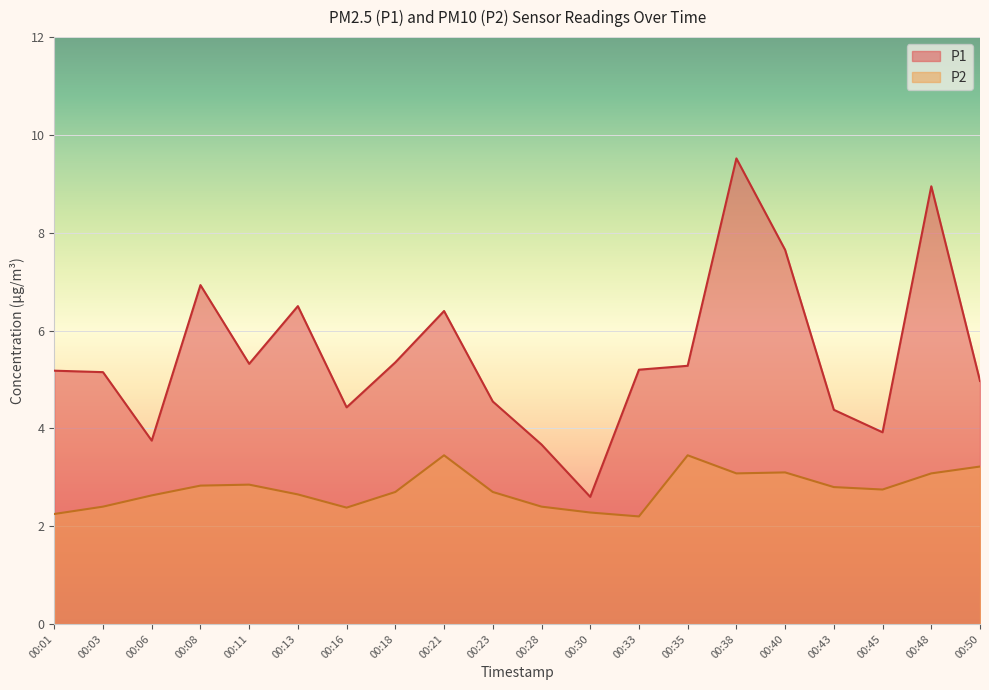

Reading left to right, what are all the values shown in this chart?

P1: 5.2	5.2	3.8	6.9	5.3	6.5	4.4	5.3	6.4	4.5	3.7	2.6	5.2	5.3	9.5	7.7	4.4	3.9	8.9	5.0
P2: 2.2	2.4	2.6	2.8	2.9	2.6	2.4	2.7	3.5	2.7	2.4	2.3	2.2	3.5	3.1	3.1	2.8	2.8	3.1	3.2